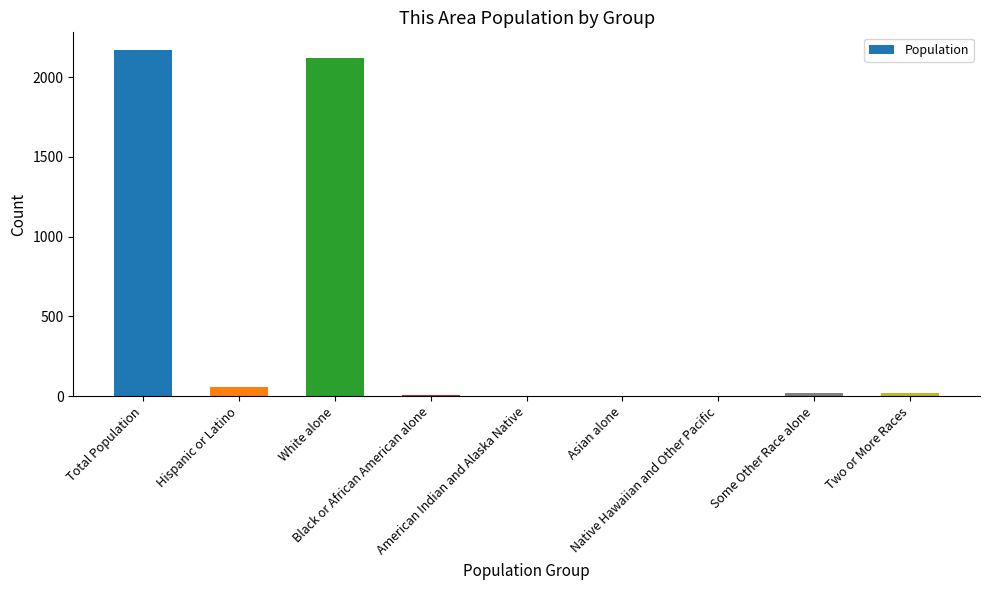

At which category does the chart reach its peak across all series?

Total Population